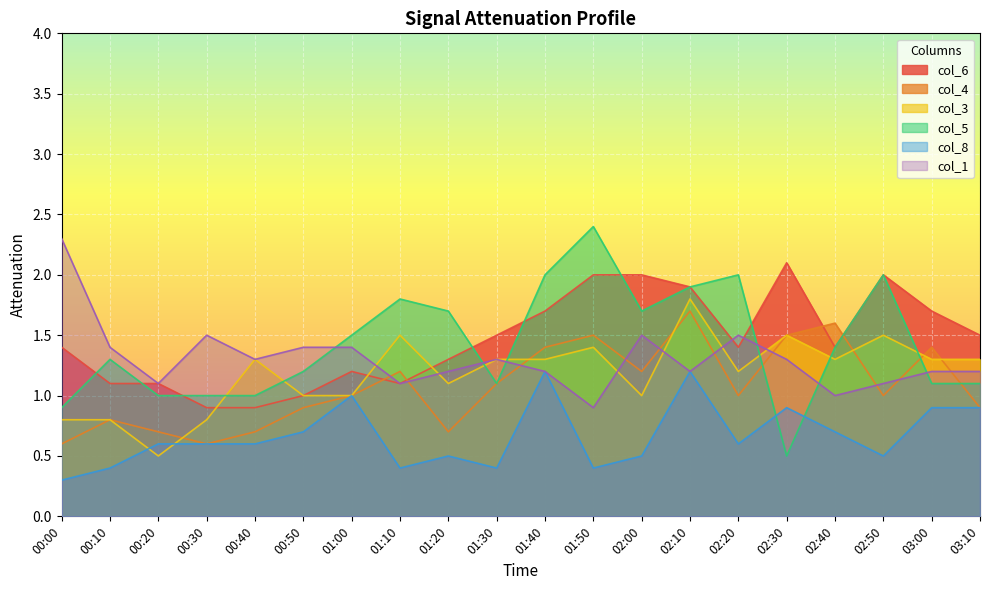

The value of col_5 at 03:10 is 1.1. True or false?

True